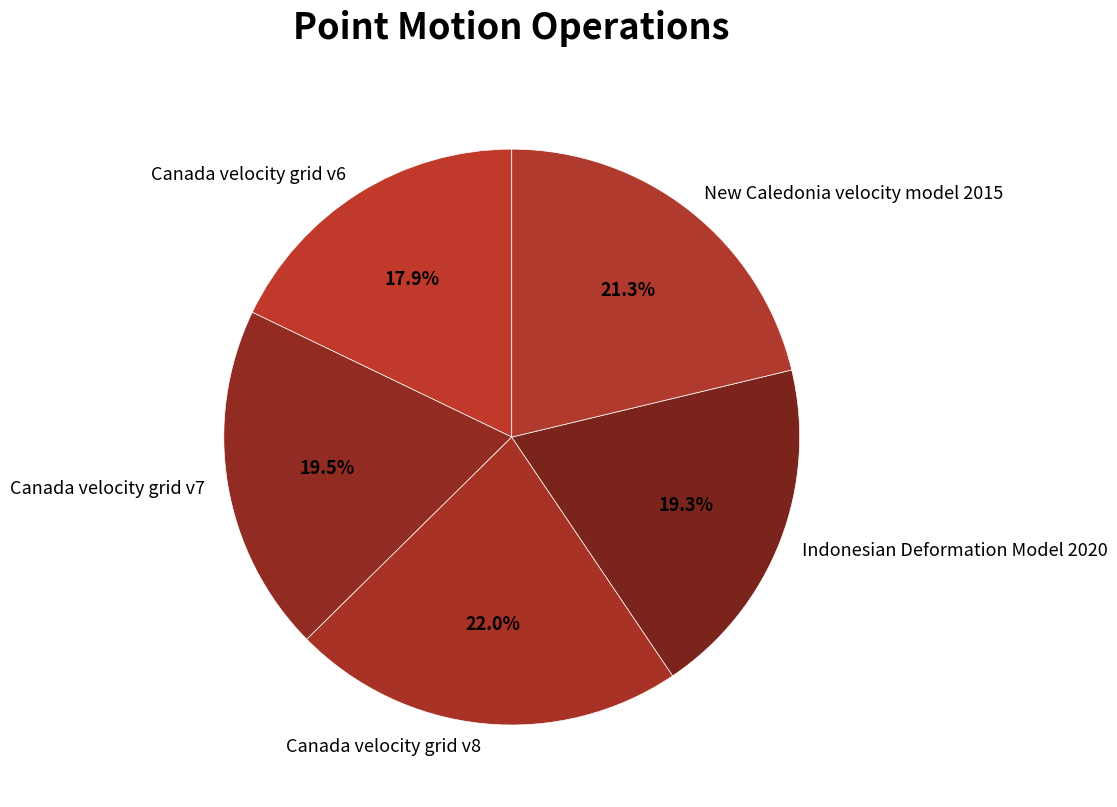

Is New Caledonia velocity model 2015 the majority of the pie?

No